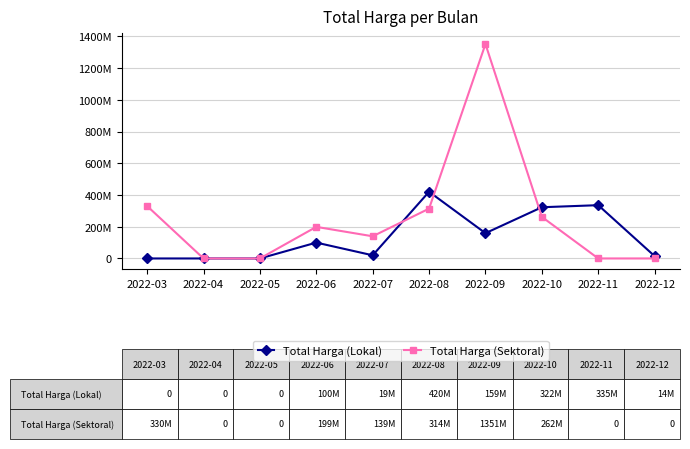

Which series has the largest total across all categories?

Total Harga (Sektoral)